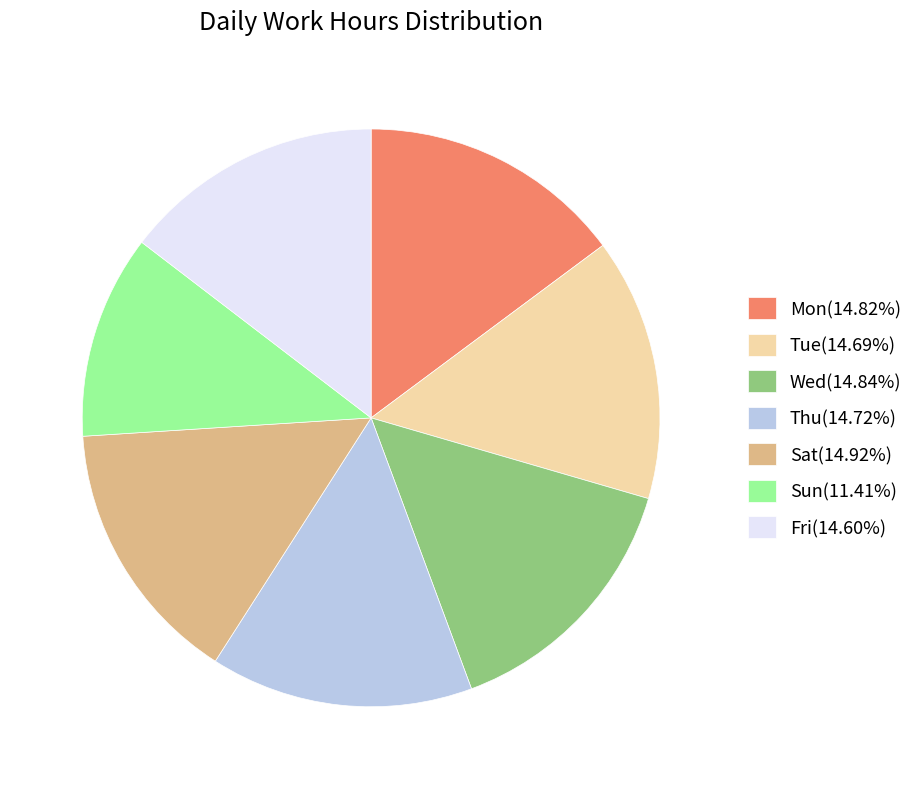

Which has a higher value, Sun or Fri?

Fri